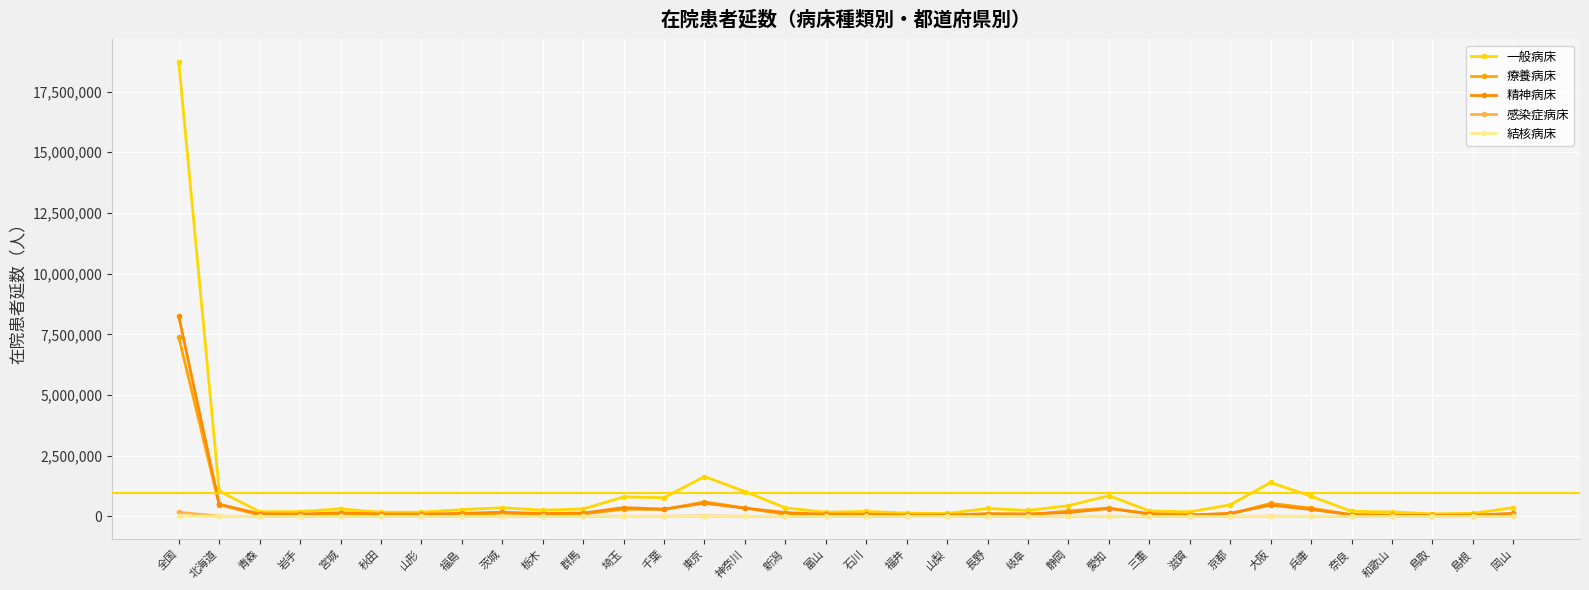

Which has a higher value, 山梨 or 東京?

東京